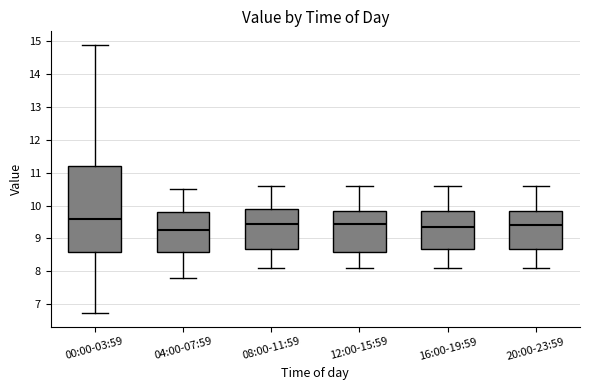

Reading left to right, transcribe this box plot: for each box, give where its median line is, the range the box spans, and where its two whiskers end, as read against the y-axis. The values are not printed on the chart, so give them approximately, as read against the axis.

00:00-03:59: median 9.6, box 8.6 to 11.2, whiskers 6.7 to 14.9
04:00-07:59: median 9.3, box 8.6 to 9.8, whiskers 7.8 to 10.5
08:00-11:59: median 9.5, box 8.7 to 9.9, whiskers 8.1 to 10.6
12:00-15:59: median 9.5, box 8.6 to 9.8, whiskers 8.1 to 10.6
16:00-19:59: median 9.4, box 8.7 to 9.8, whiskers 8.1 to 10.6
20:00-23:59: median 9.4, box 8.7 to 9.8, whiskers 8.1 to 10.6